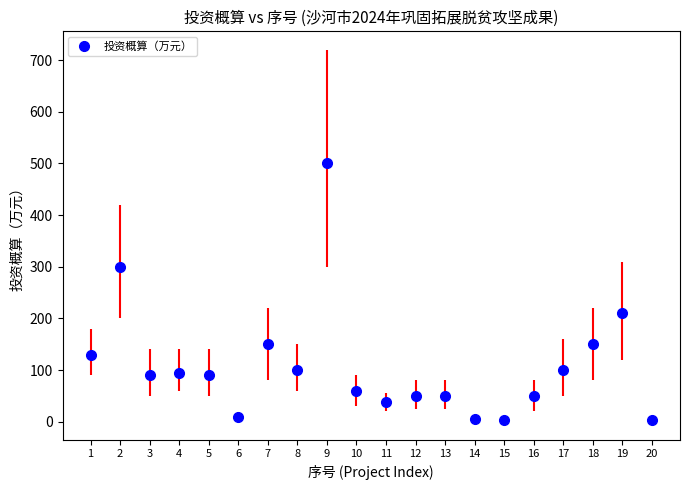

What is the maximum value shown in the chart?

500.0